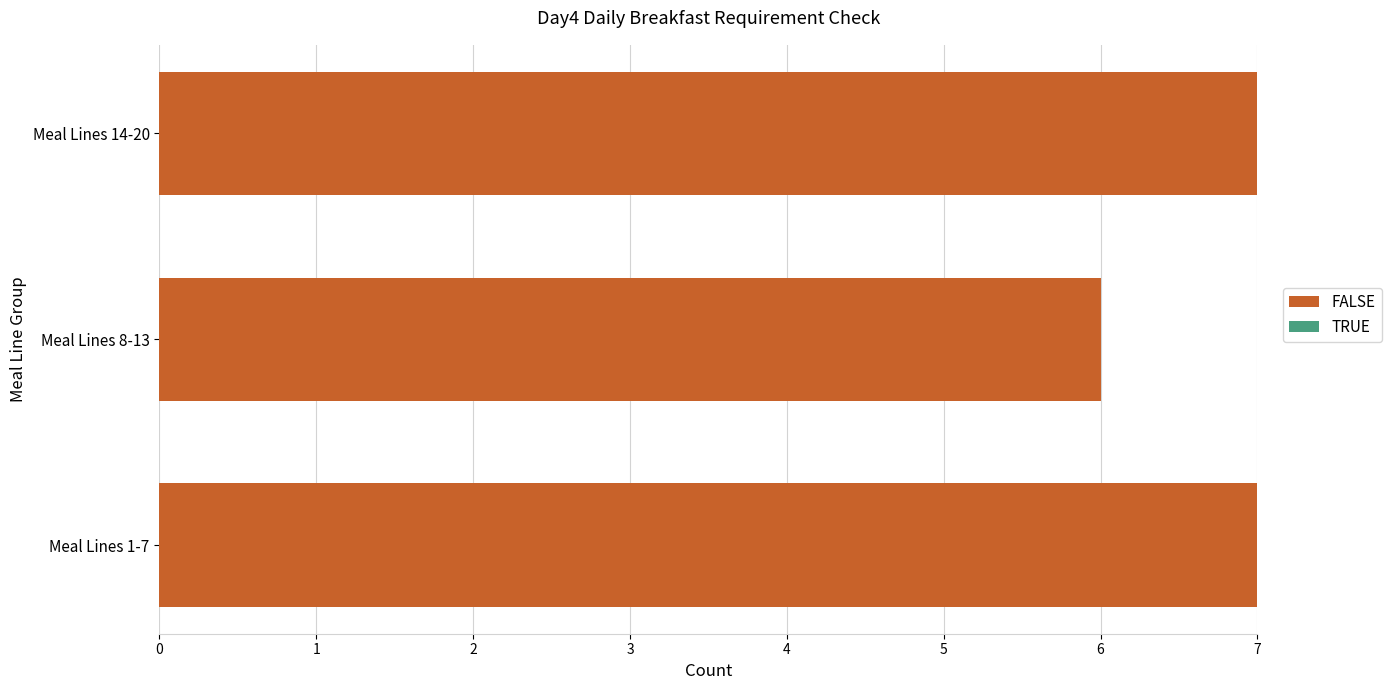

Between Meal Lines 1-7 and Meal Lines 8-13, which is larger?

Meal Lines 1-7